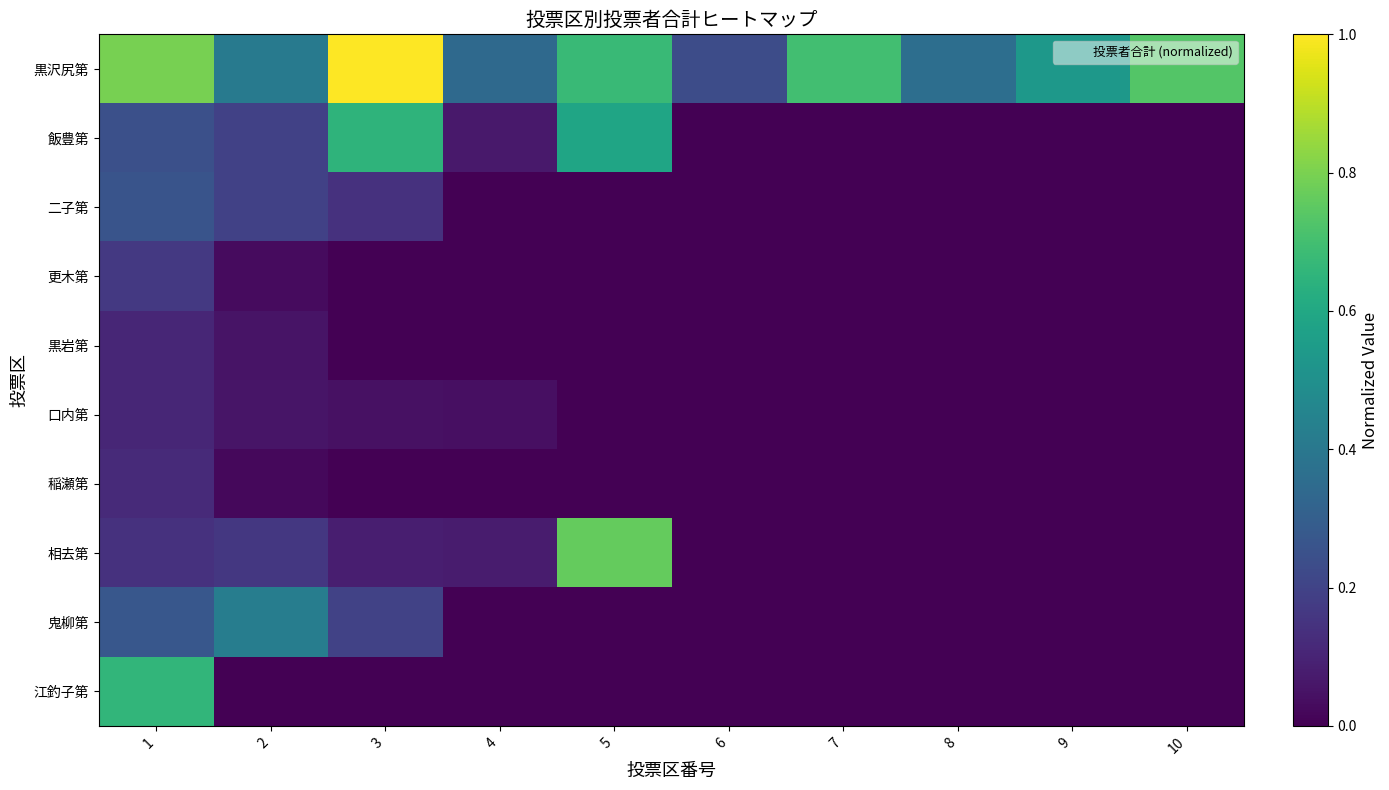

At which category does the chart reach its peak across all series?

3